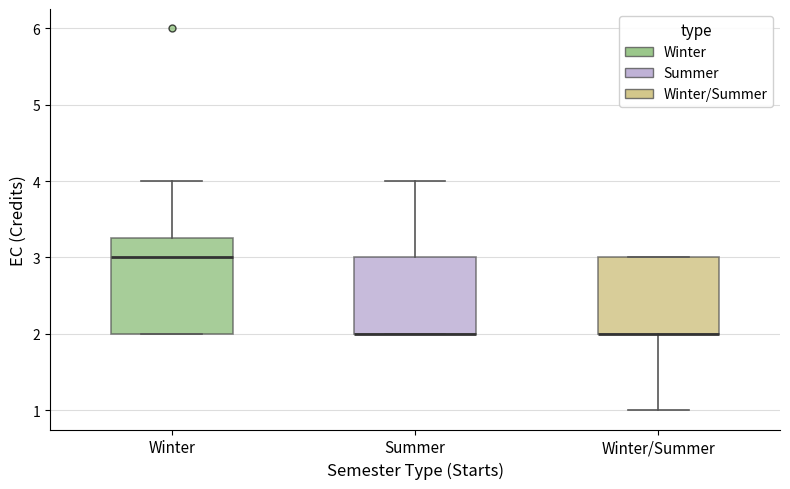

Reading left to right, transcribe this box plot: for each box, give where its median line is, the range the box spans, and where its two whiskers end, as read against the y-axis. The values are not printed on the chart, so give them approximately, as read against the axis.

Winter: median 3.0, box 2.0 to 3.3, whiskers 2.0 to 4.0
Summer: median 2.0 (drawn on the box's lower edge), box 2.0 to 3.0, whiskers 2.0 to 4.0
Winter/Summer: median 2.0 (drawn on the box's lower edge), box 2.0 to 3.0, whiskers 1.0 to 3.0